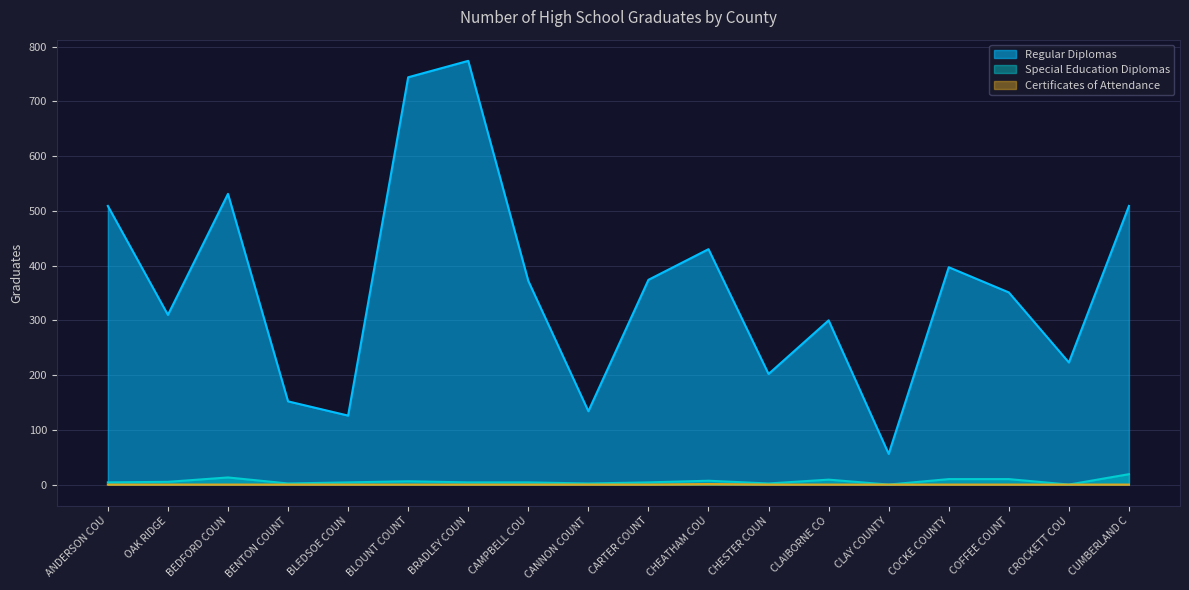

What is the minimum value for Regular Diplomas?

56